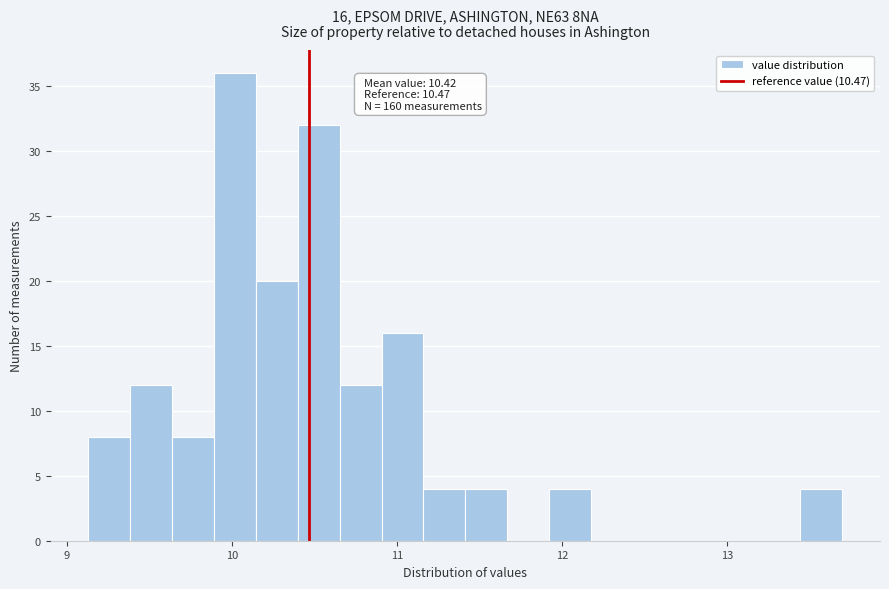

Around what value on the x-axis is the tallest bar? Give the approximate position of its centre, as read against the axis.

10.0